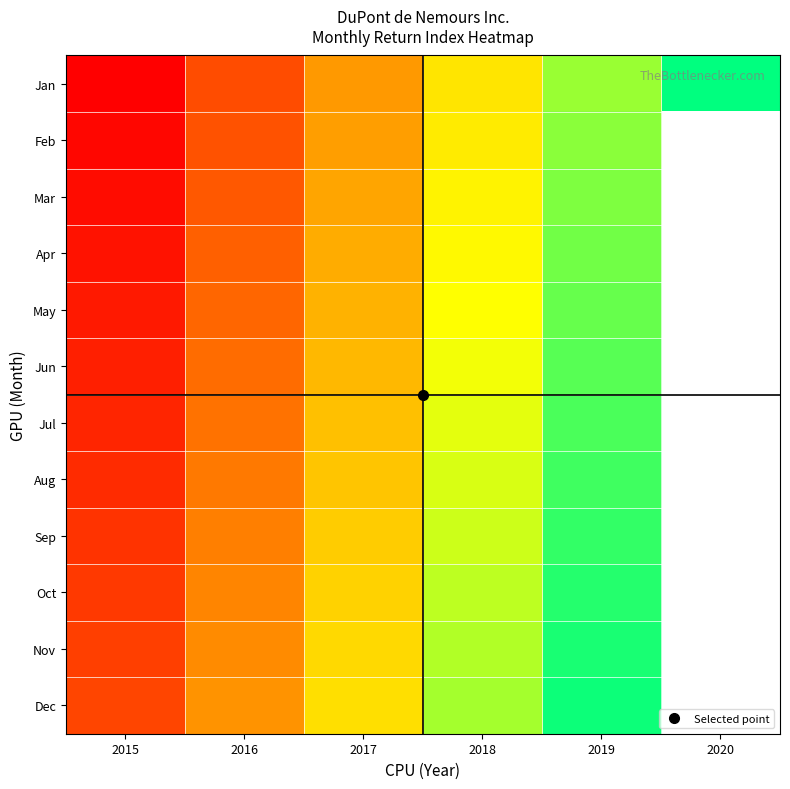

What is the total value across all series at 2017?

366.0